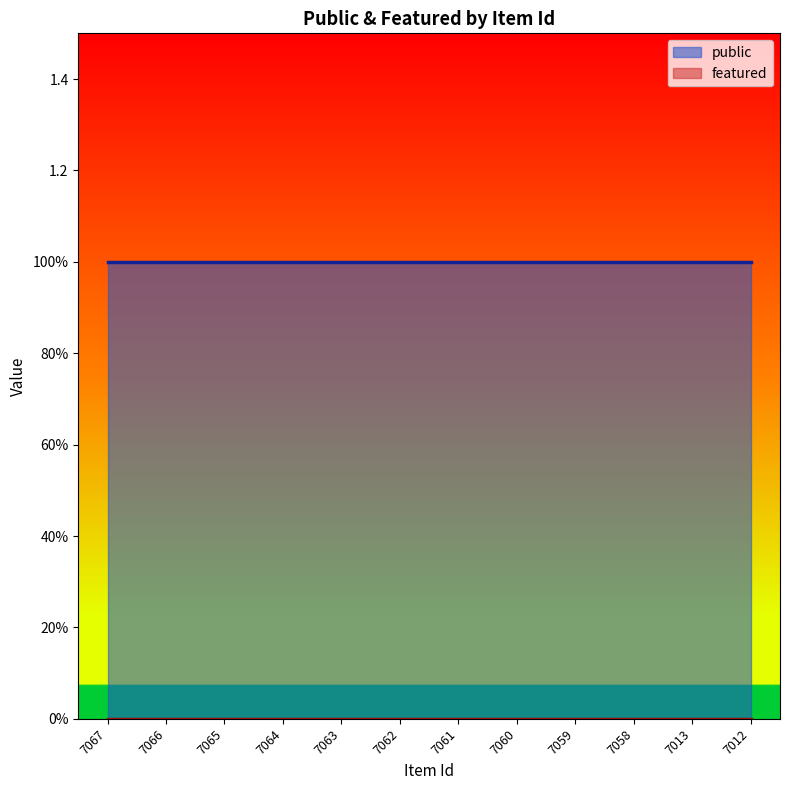

Reading left to right, extract all data points from this chart.

public: 1	1	1	1	1	1	1	1	1	1	1	1
featured: 0	0	0	0	0	0	0	0	0	0	0	0